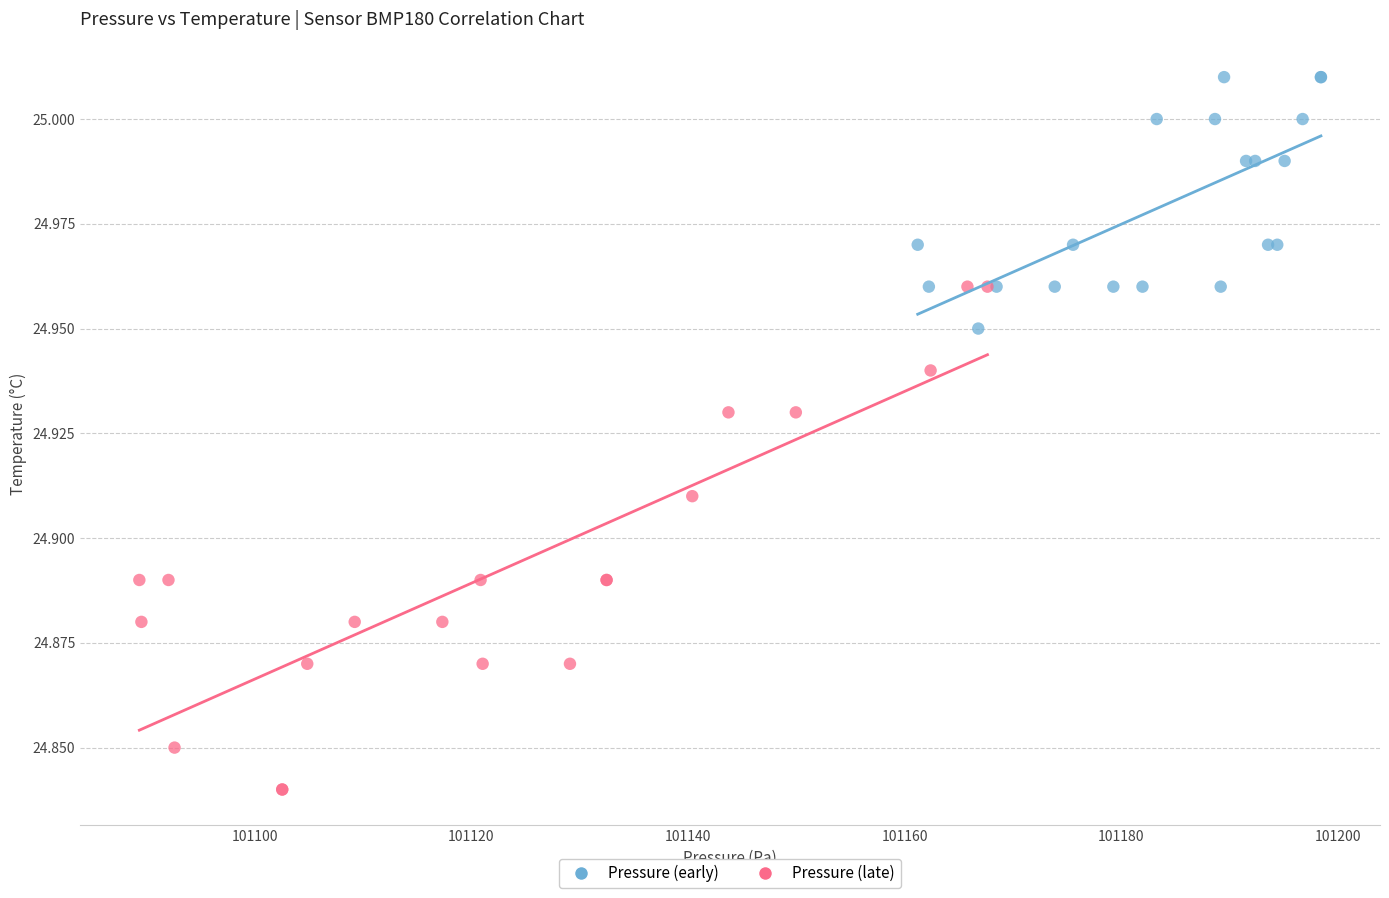

What are all the series names shown in the legend?

Pressure (early), Pressure (late)